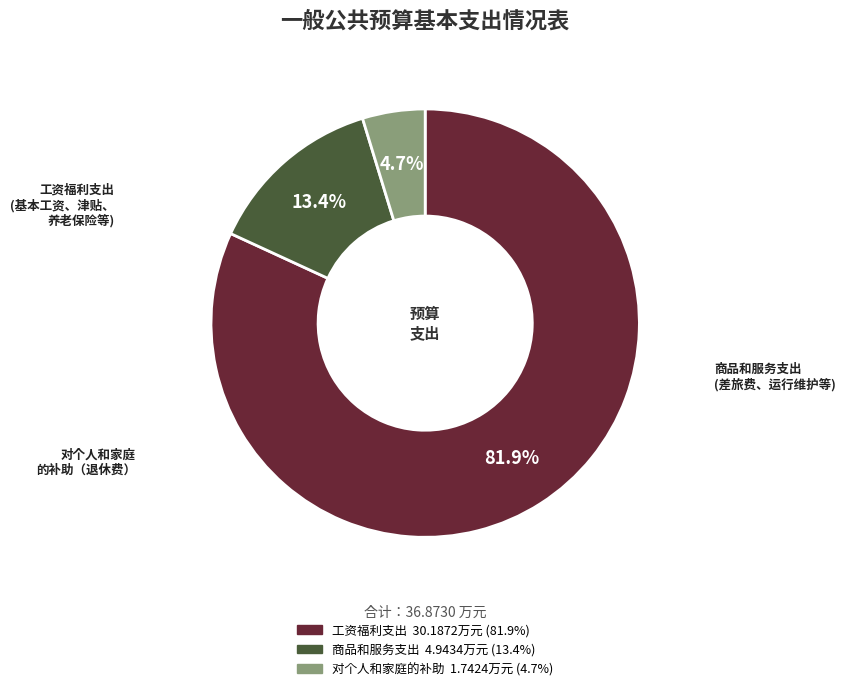

The 工资福利支出 slice represents 82% of the pie. True or false?

True